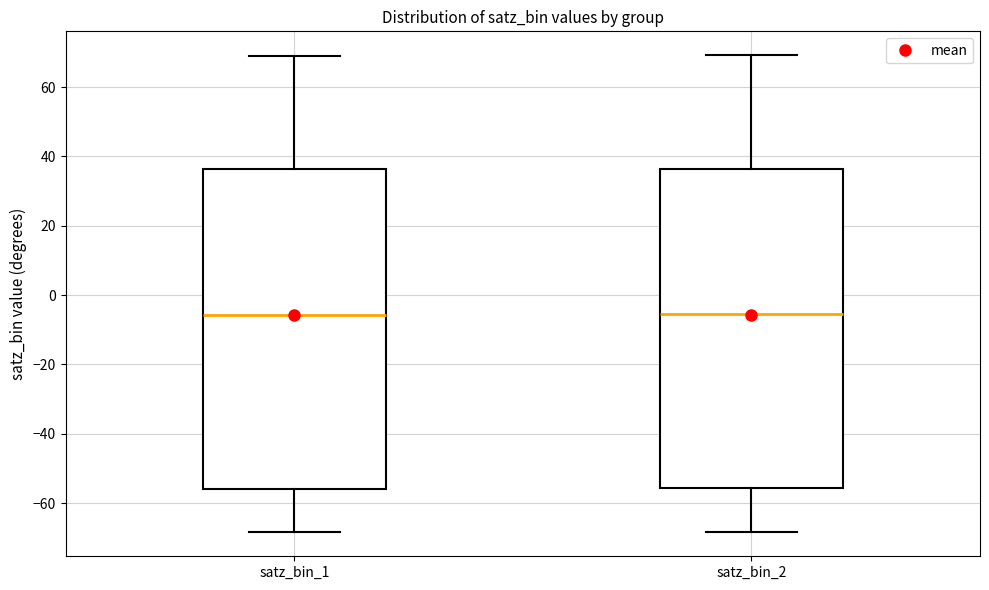

Reading left to right, transcribe this box plot: for each box, give where its median line is, the range the box spans, and where its two whiskers end, as read against the y-axis. The values are not printed on the chart, so give them approximately, as read against the axis.

satz_bin_1: median -6, box -56 to 36, whiskers -68 to 70
satz_bin_2: median -6, box -56 to 36, whiskers -68 to 70